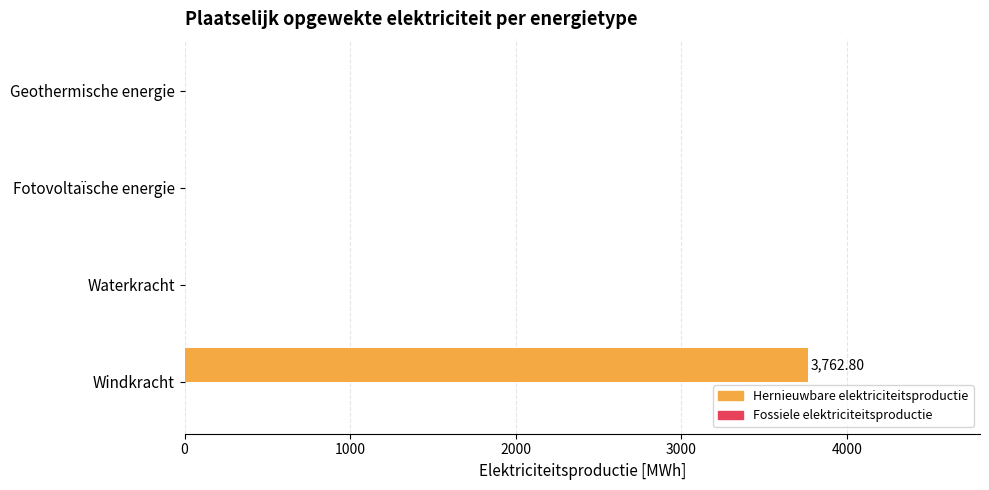

What is the sum of the values at Windkracht and Waterkracht?

3762.8